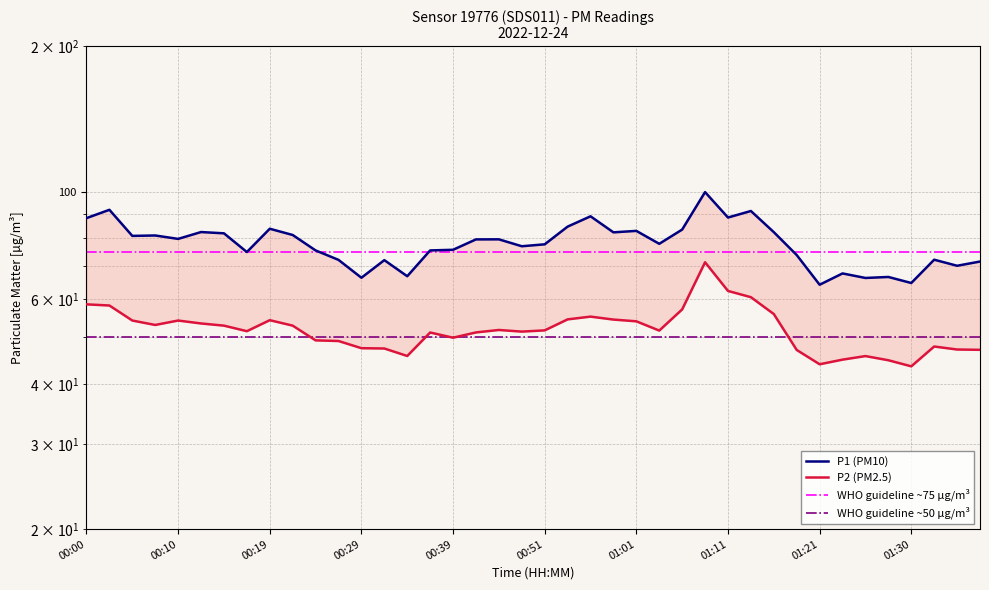

Reading left to right, transcribe all the data shown in this chart.

P1: 88.1	91.7	81.0	81.1	79.8	82.5	82.0	75.0	83.8	81.3	75.5	72.2	66.3	72.1	66.8	75.5	75.8	79.6	79.7	77.1	77.8	84.6	88.9	82.3	82.9	78.0	83.5	99.8	88.4	91.2	82.4	73.9	64.2	67.7	66.2	66.6	64.7	72.3	70.2	71.7
P2: 58.4	58.1	54.1	53.0	54.1	53.3	52.8	51.4	54.2	52.8	49.2	49.0	47.4	47.3	45.7	51.1	49.8	51.1	51.7	51.3	51.6	54.4	55.1	54.3	53.9	51.5	57.0	71.4	62.3	60.5	55.8	47.0	43.9	44.9	45.6	44.8	43.5	47.8	47.1	47.0